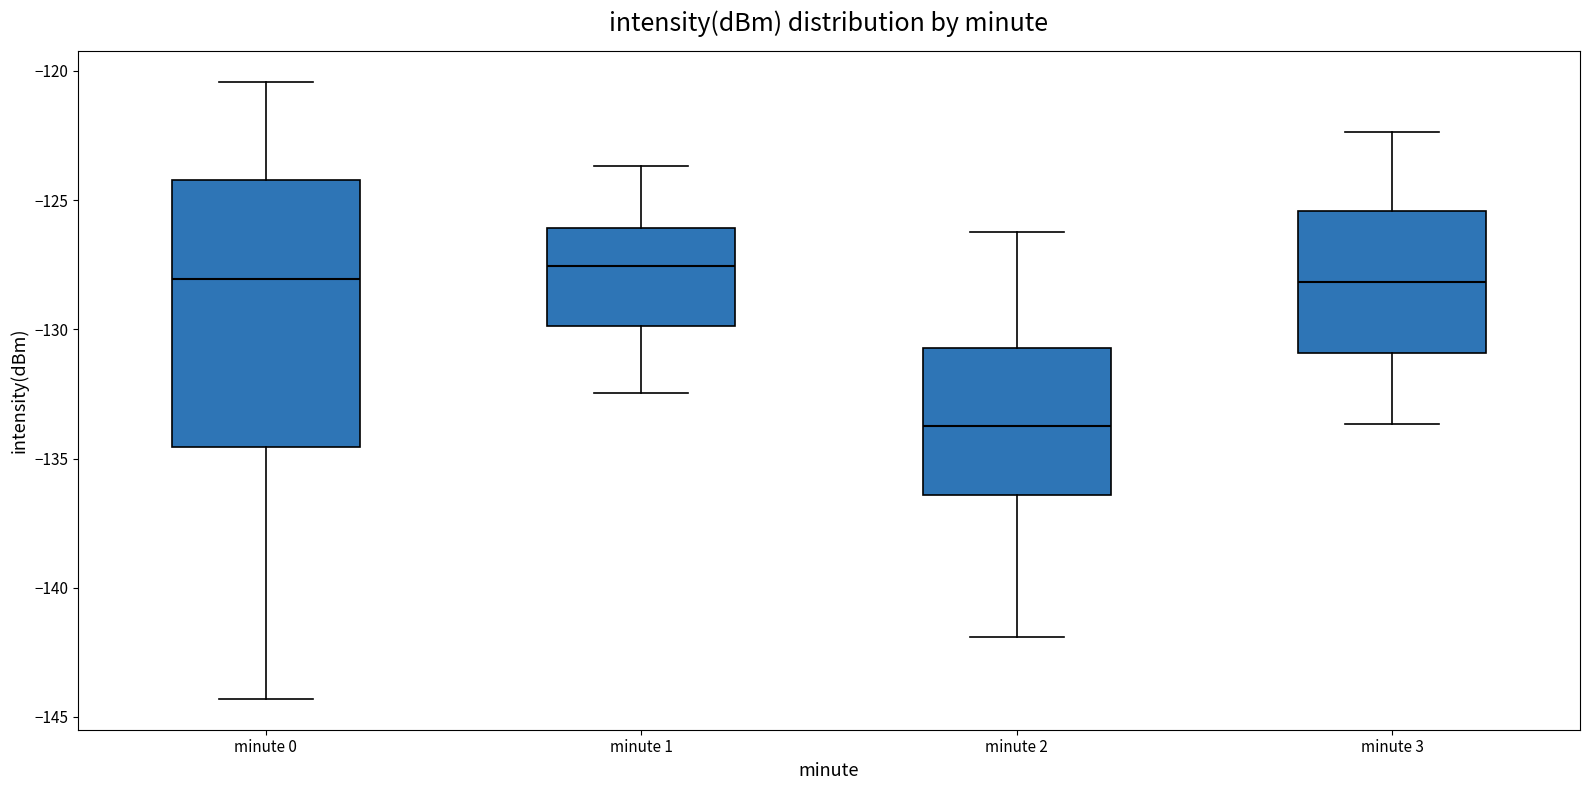

Reading left to right, transcribe this box plot: for each box, give where its median line is, the range the box spans, and where its two whiskers end, as read against the y-axis. The values are not printed on the chart, so give them approximately, as read against the axis.

minute 0: median -128.0, box -134.5 to -124.0, whiskers -144.5 to -120.5
minute 1: median -127.5, box -130.0 to -126.0, whiskers -132.5 to -123.5
minute 2: median -133.5, box -136.5 to -130.5, whiskers -142.0 to -126.0
minute 3: median -128.0, box -131.0 to -125.5, whiskers -133.5 to -122.5